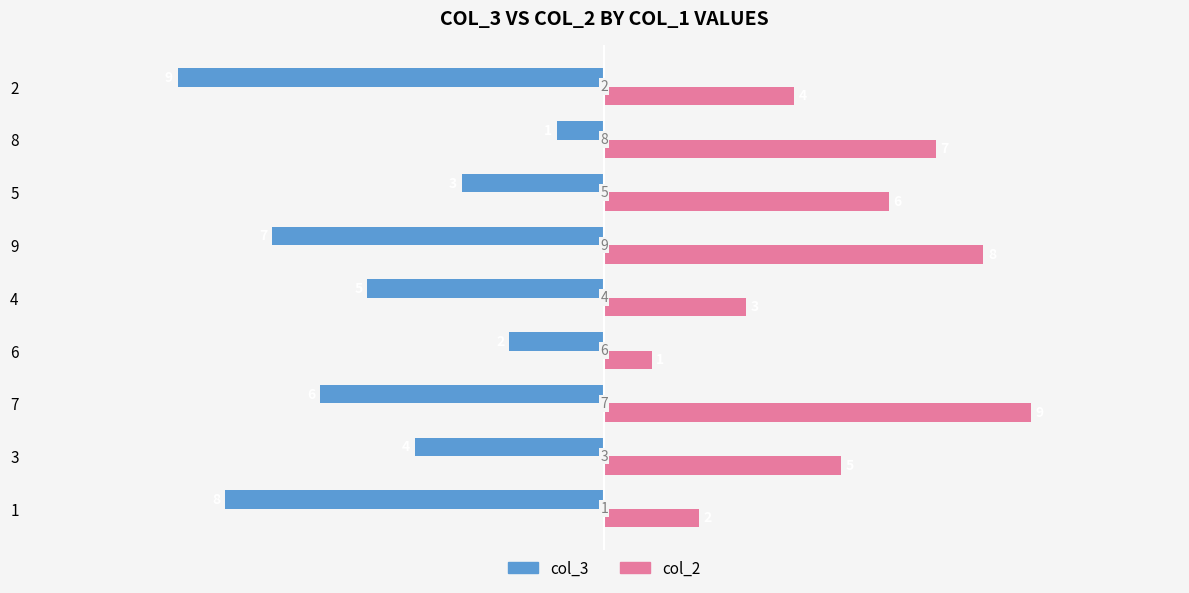

Which label corresponds to the largest value in the chart?

7